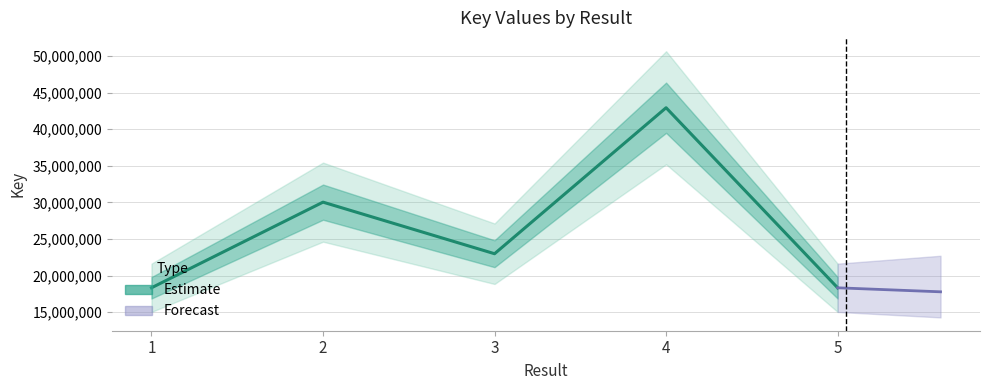

Is it true that the value at 5 is 18321595?

True